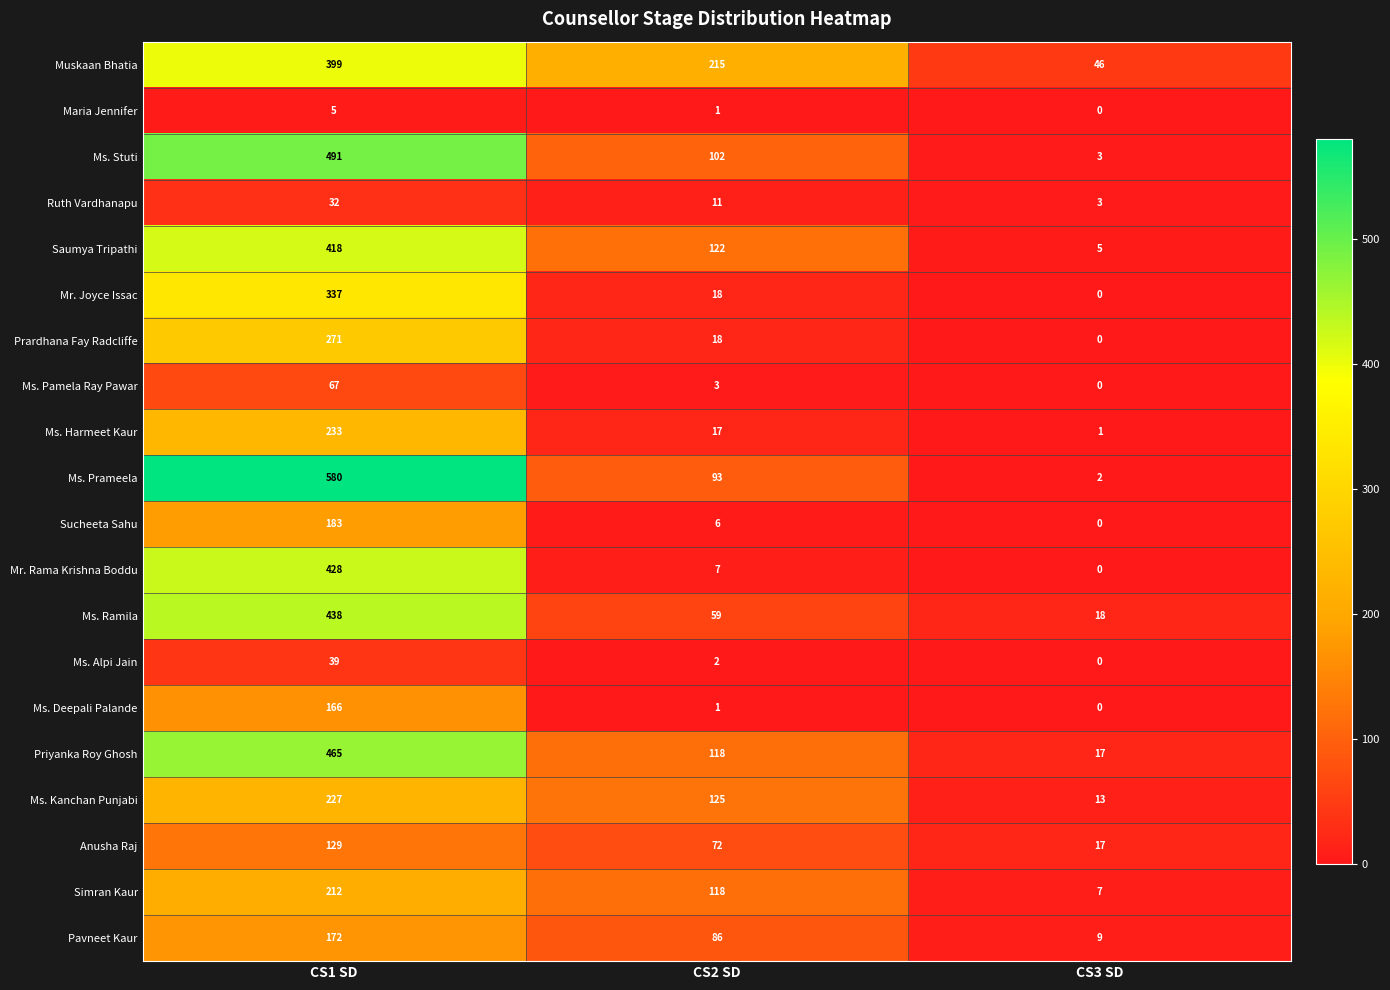

At CS1 SD, list the series in order from smallest to largest.

Maria Jennifer, Ruth Vardhanapu, Ms. Alpi Jain, Ms. Pamela Ray Pawar, Anusha Raj, Ms. Deepali Palande, Pavneet Kaur, Sucheeta Sahu, Simran Kaur, Ms. Kanchan Punjabi, Ms. Harmeet Kaur, Prardhana Fay Radcliffe, Mr. Joyce Issac, Muskaan Bhatia, Saumya Tripathi, Mr. Rama Krishna Boddu, Ms. Ramila, Priyanka Roy Ghosh, Ms. Stuti, Ms. Prameela